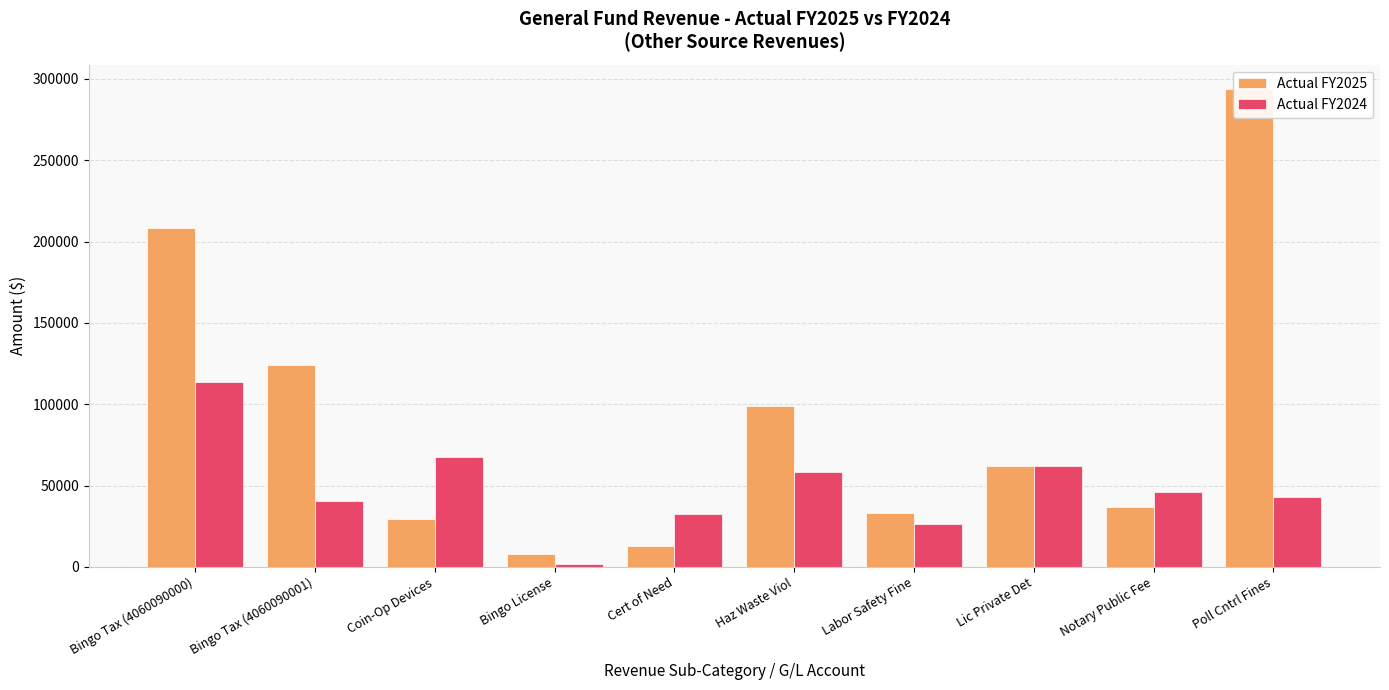

At Coin-Op Devices, list the series in order from smallest to largest.

Actual FY2025, Actual FY2024